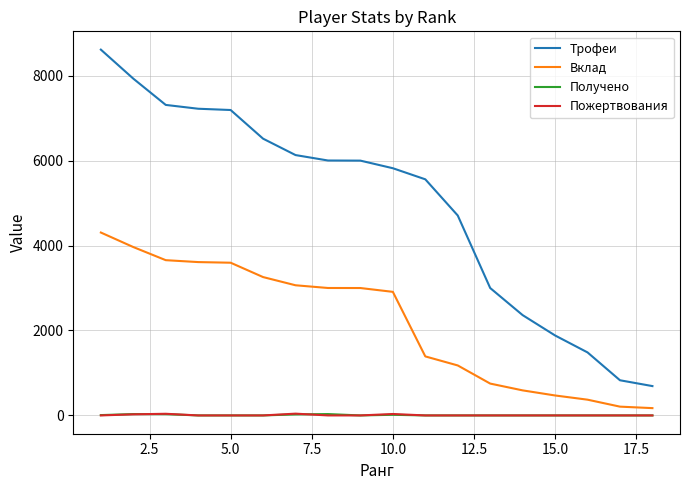

Which series has the largest total across all categories?

Трофеи